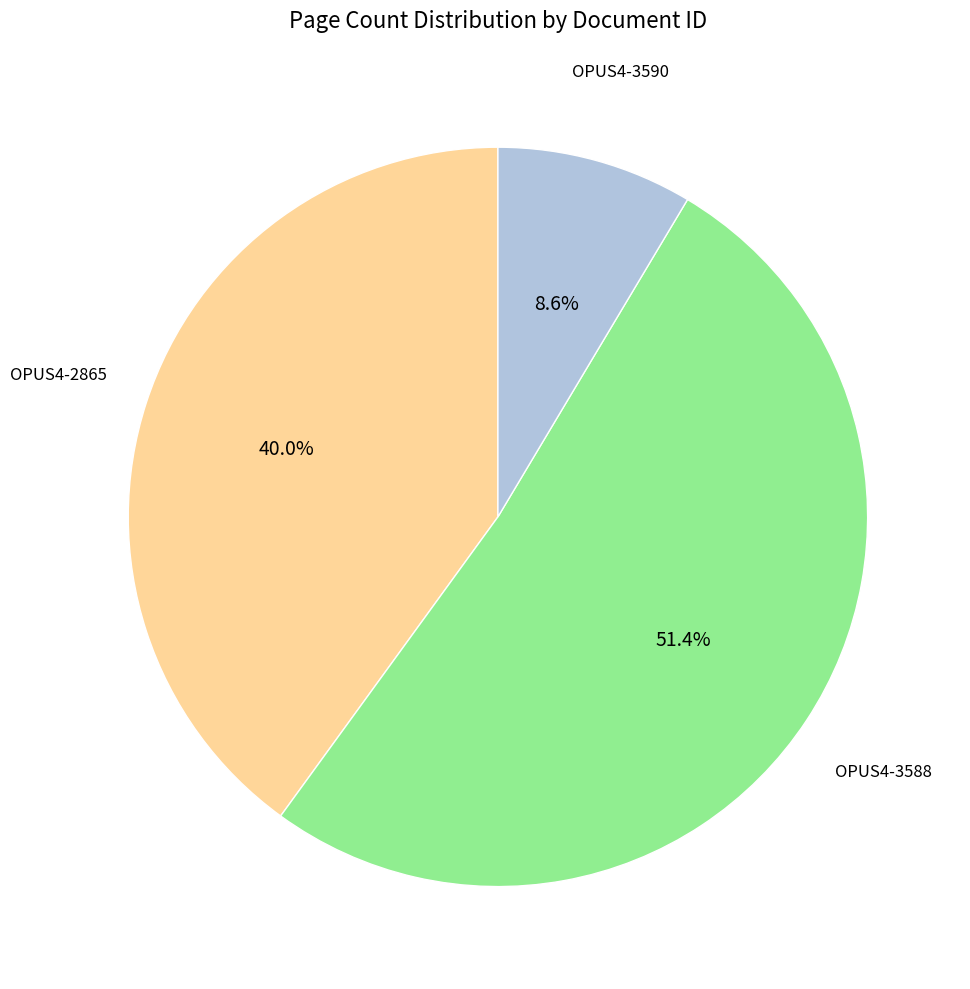

Does any single category account for the majority?

Yes